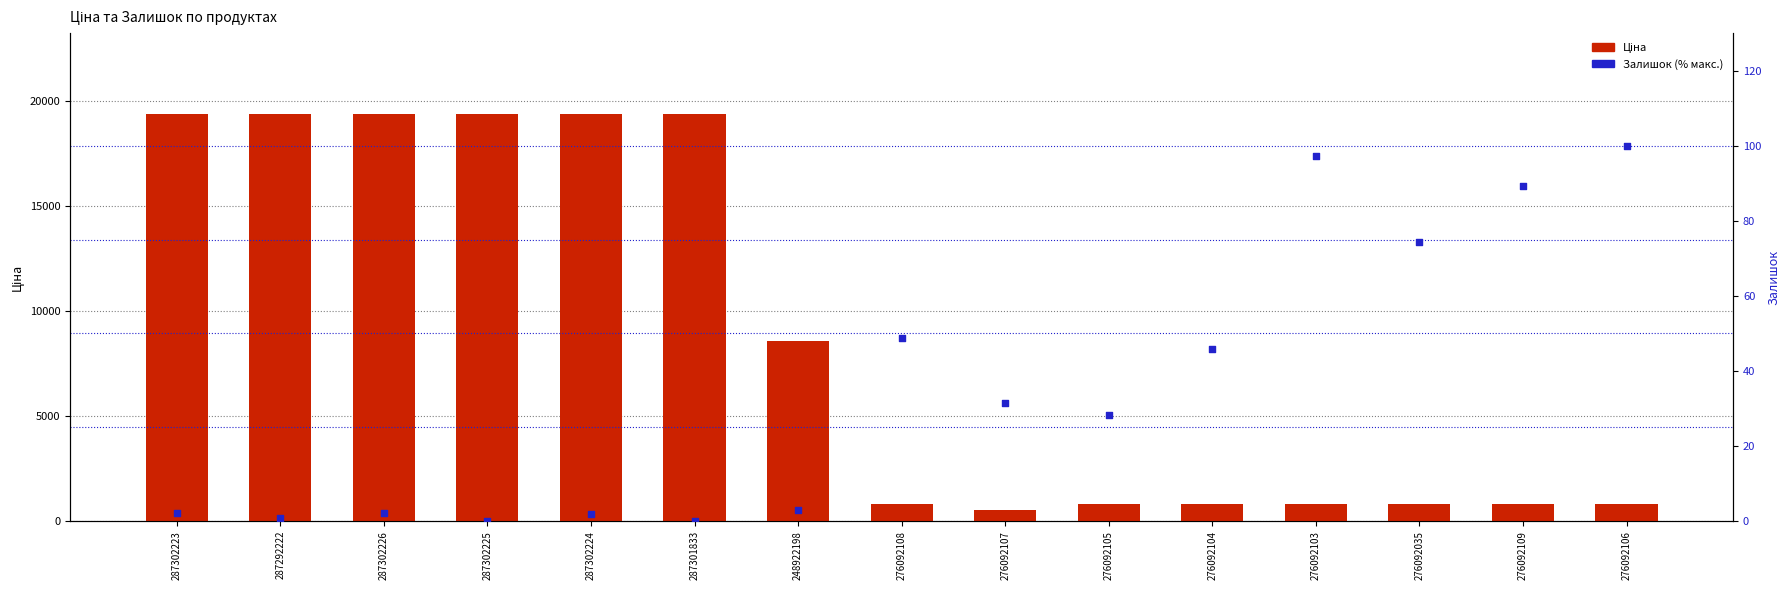

Which series has the largest total across all categories?

Ціна